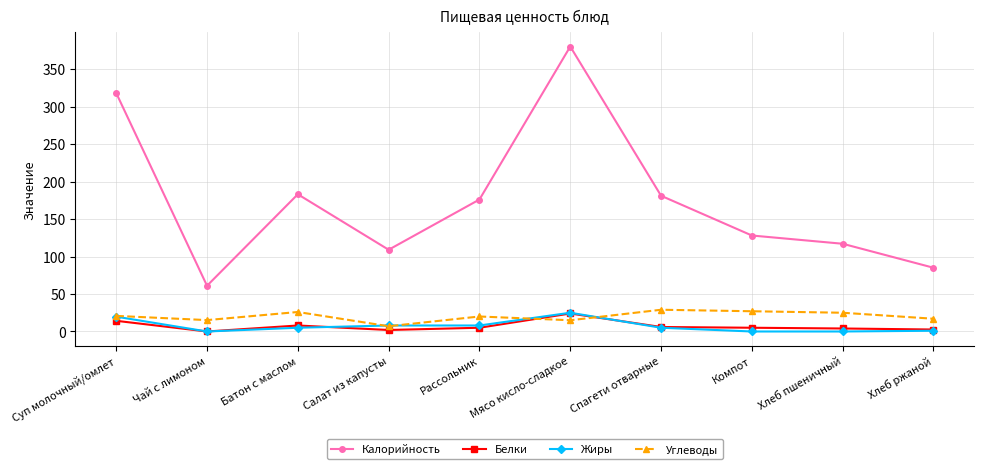

What is the label of the 6th point from the right?

Рассольник